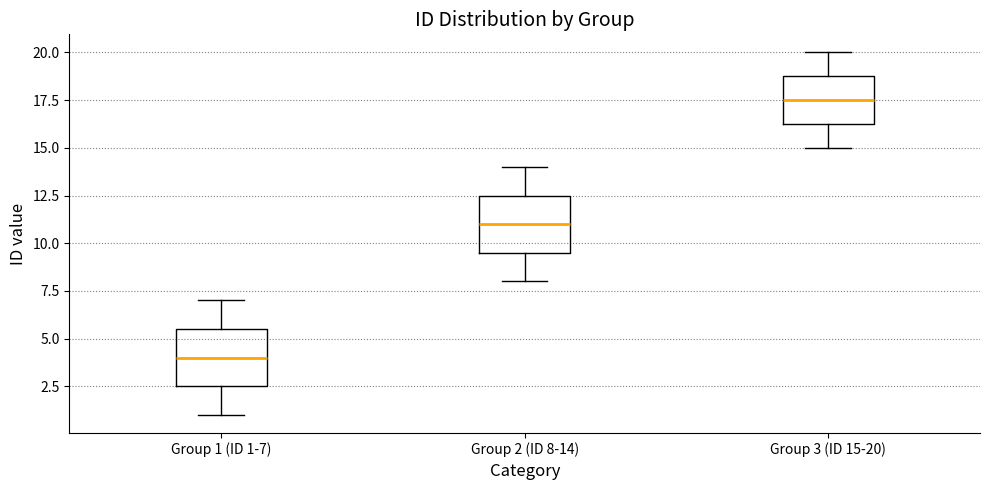

Reading left to right, read every box against the y-axis: the position of its median line, the range the box covers, and the ends of its whiskers. The values are not printed on the chart, so give them approximately, as read against the axis.

Group 1 (ID 1-7): median 4.0, box 2.5 to 5.5, whiskers 1.0 to 7.0
Group 2 (ID 8-14): median 11.0, box 9.5 to 12.5, whiskers 8.0 to 14.0
Group 3 (ID 15-20): median 17.5, box 16.5 to 19.0, whiskers 15.0 to 20.0